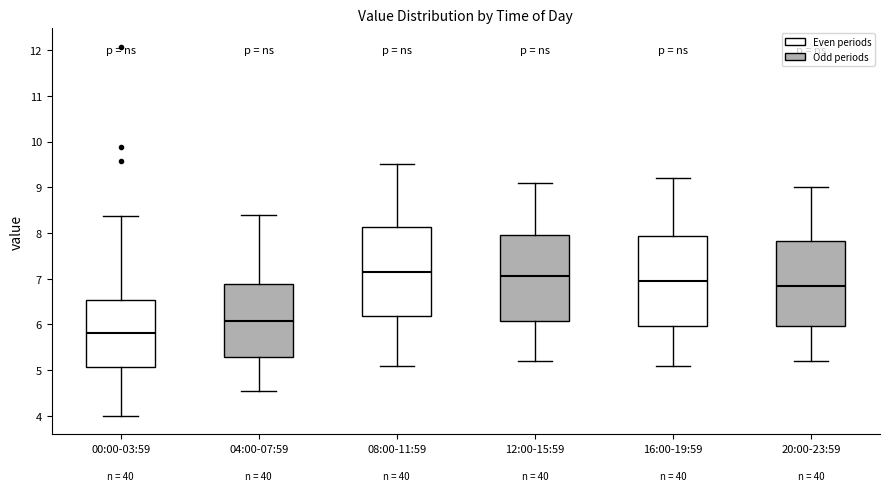

Which box's median line is the highest?

08:00-11:59